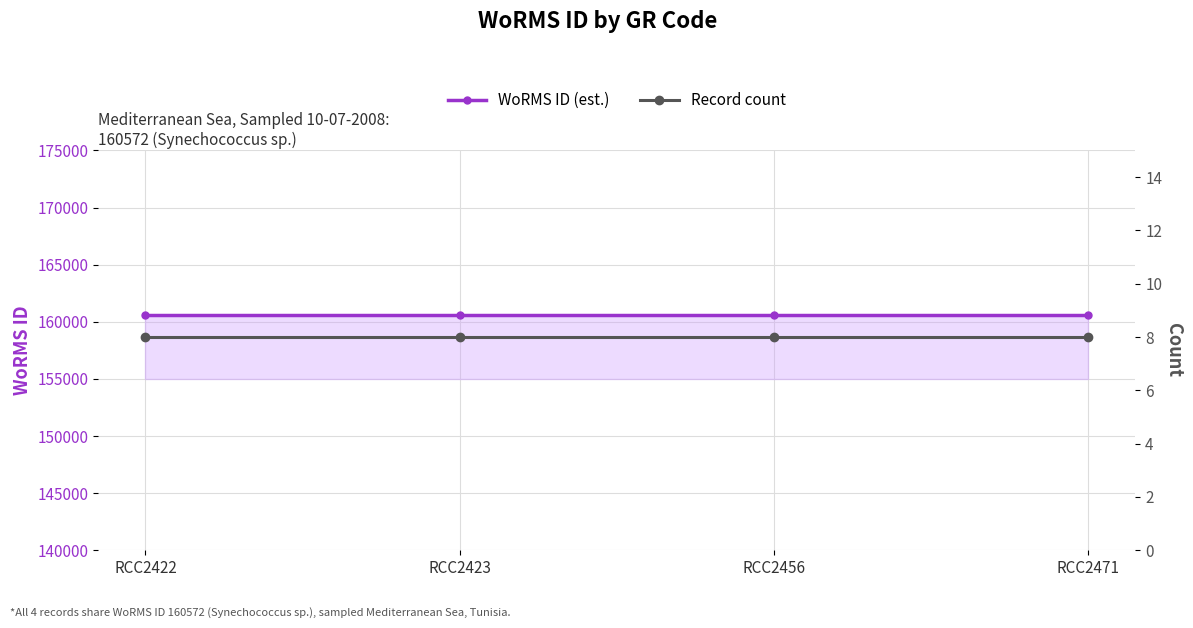

What is the value of the WoRMS ID (est.) point at the 4th from the left?

160572